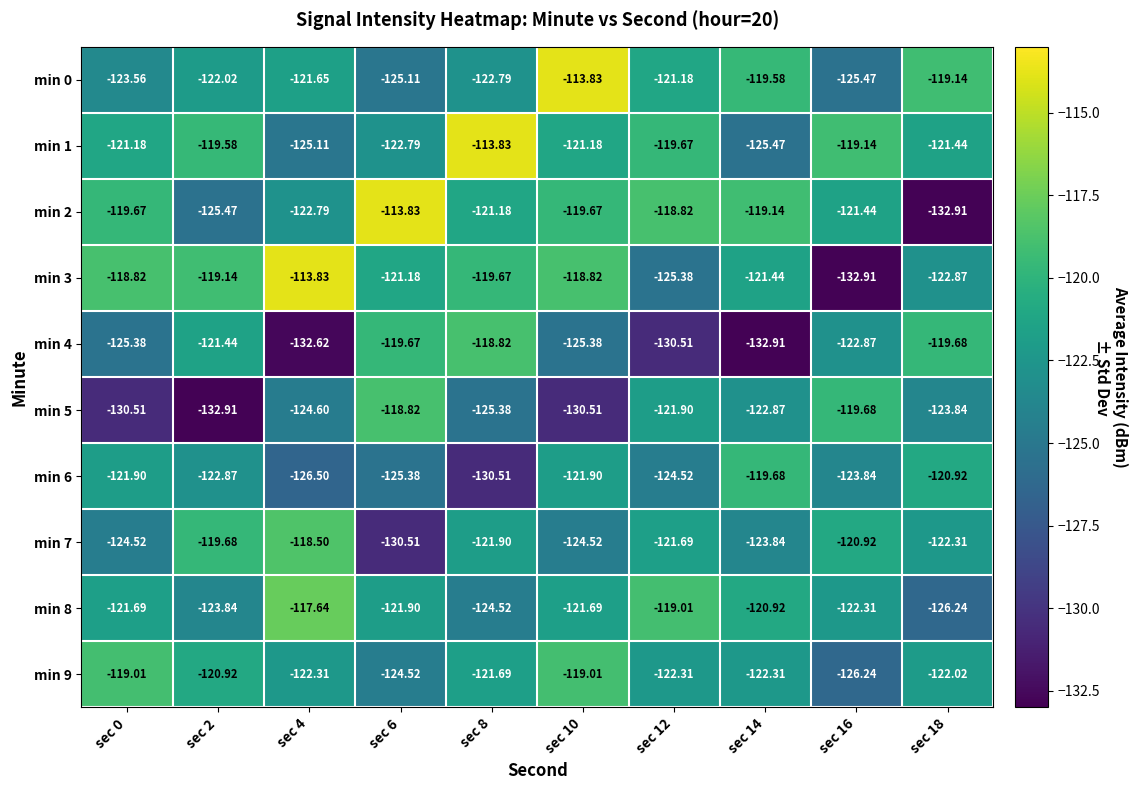

Is the value of min 5 at sec 18 greater than the value of min 0 at sec 14?

No